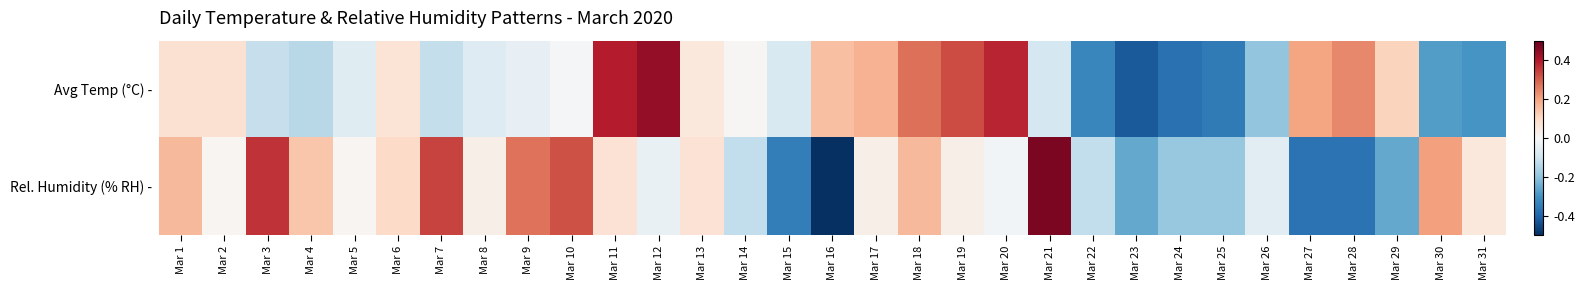

List the series in order of their peak value, lowest first.

Avg Temp (°C) -, Rel. Humidity (% RH) -